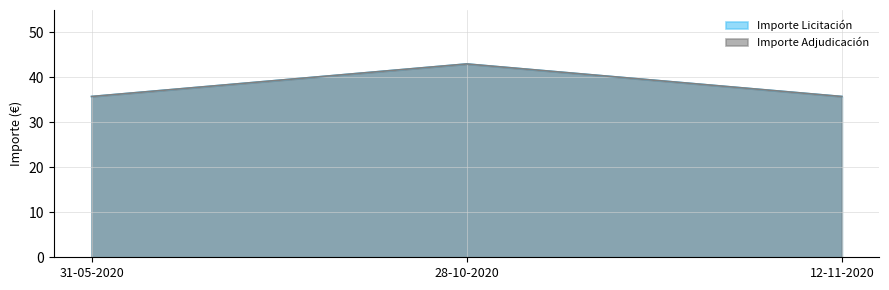

Is it true that Importe Licitación equals 35.8 at 31-05-2020?

True